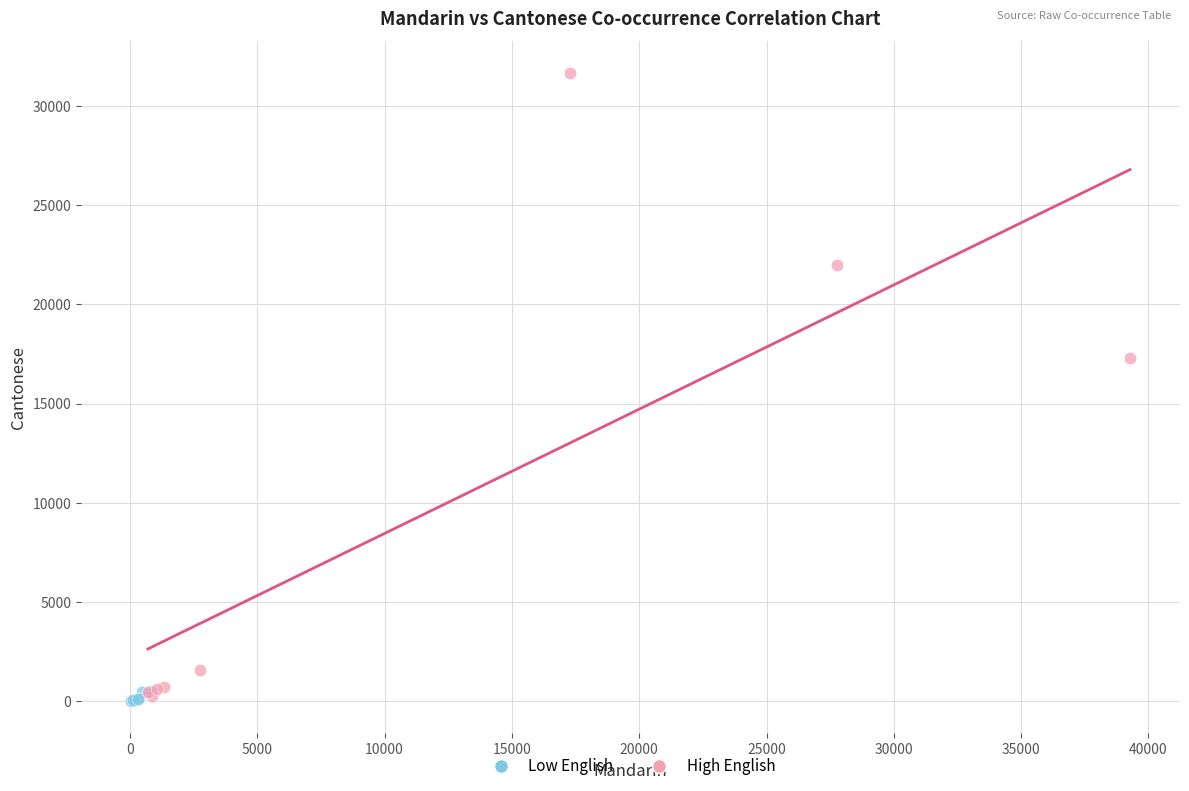

Which series has the widest spread of Y values?

High English